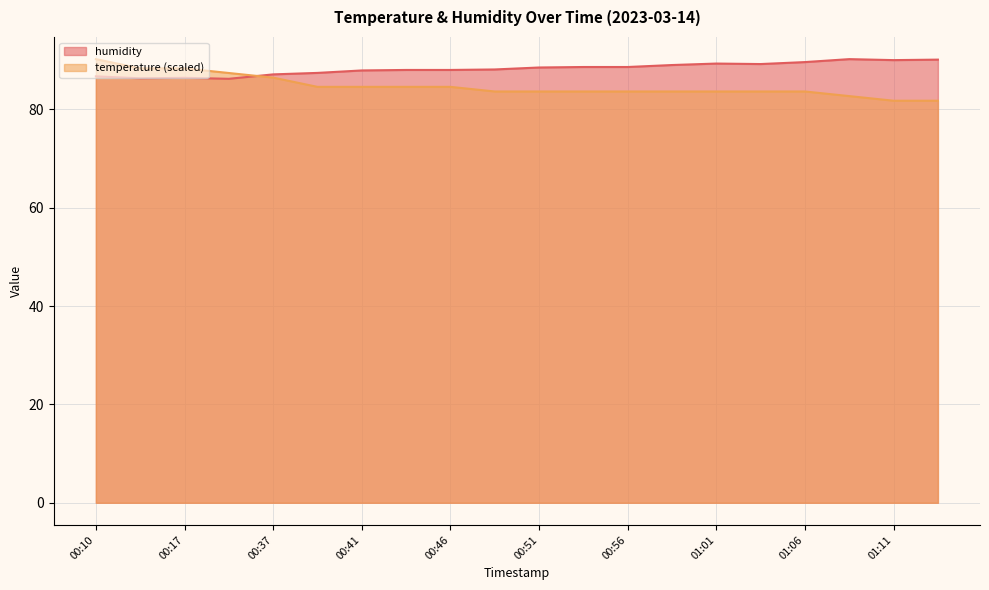

True or false: temperature has more than 2 points higher than both neighbors.

False